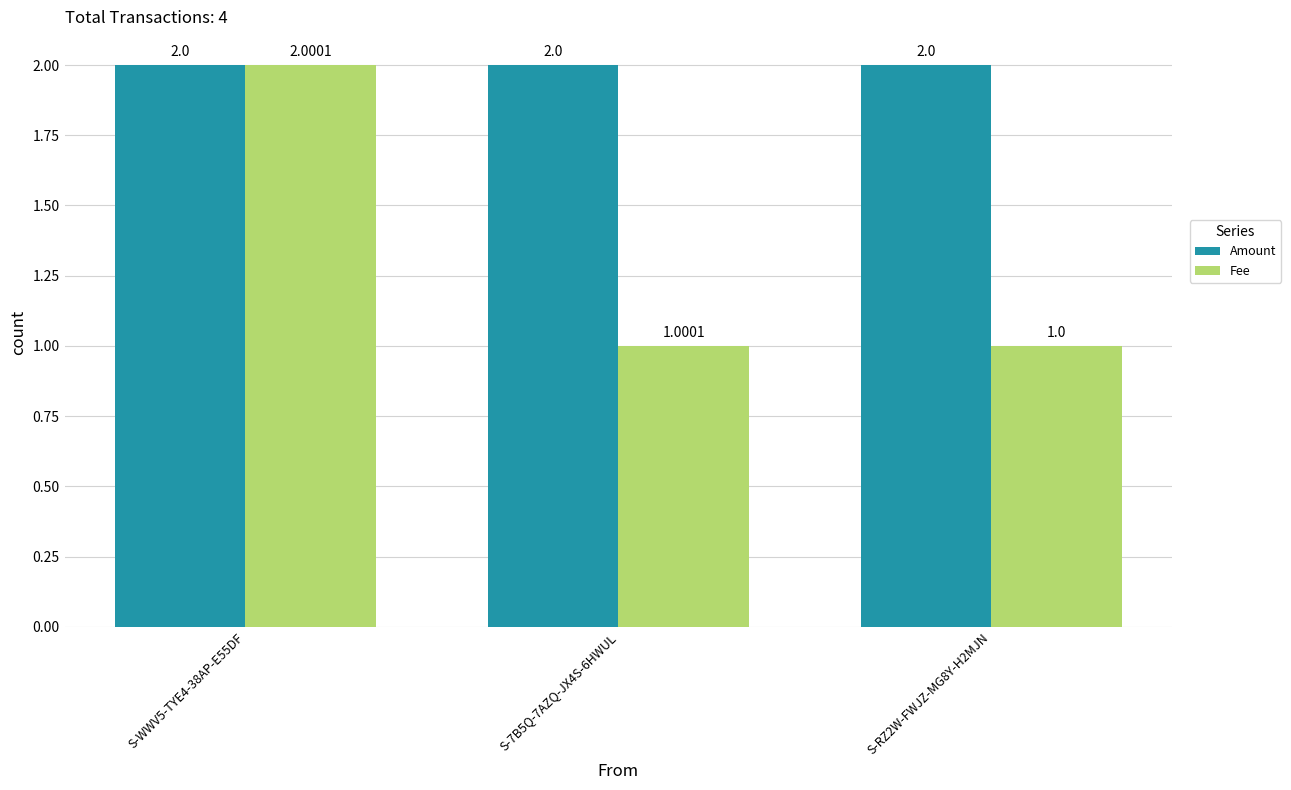

Which series has the largest range (max minus min)?

Fee